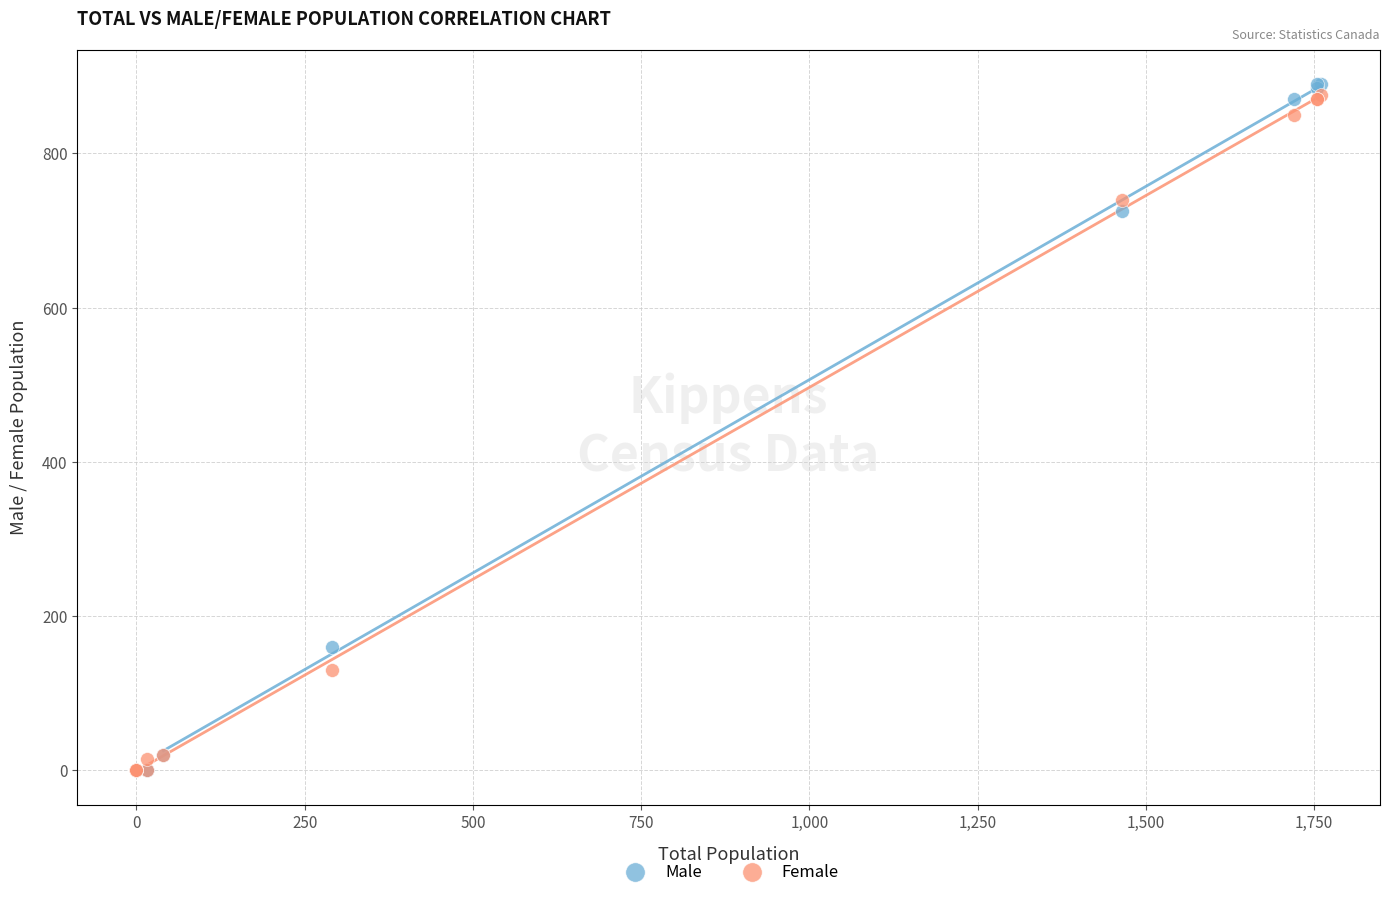

In the Female series, what Y value is closest to 437?

740